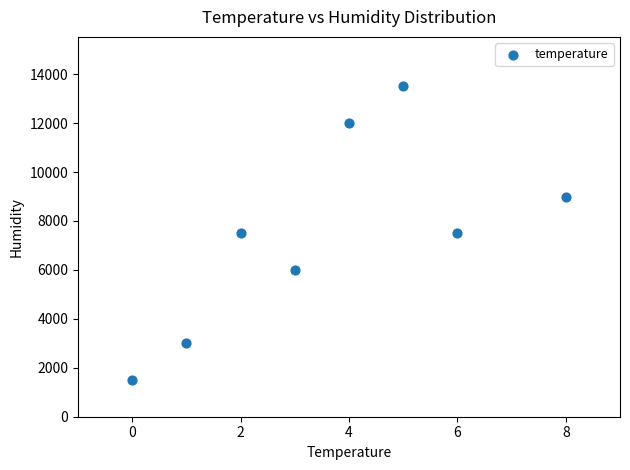

What is the range of Y values (max minus min)?

12000